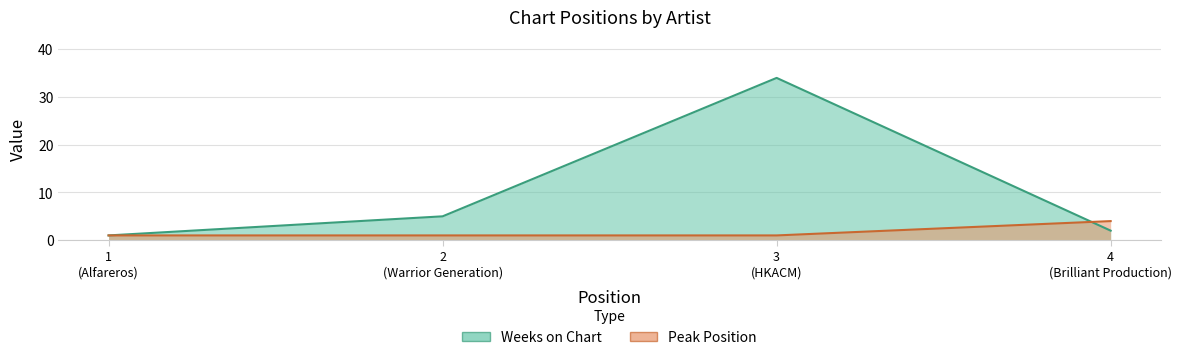

Rank the series by their average value, from highest to lowest.

Weeks on Chart, Peak Position